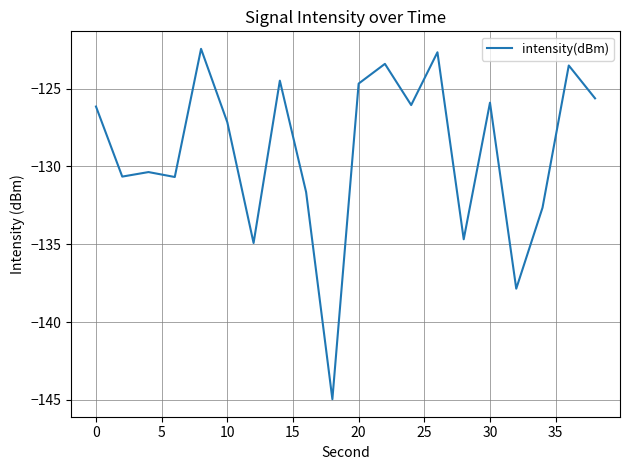

What is the greatest value displayed?

-122.4